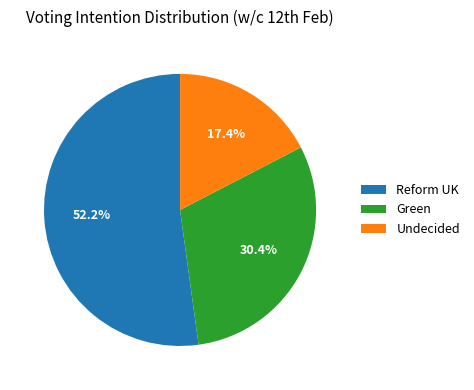

To the nearest percent, what portion does Undecided represent?

17%